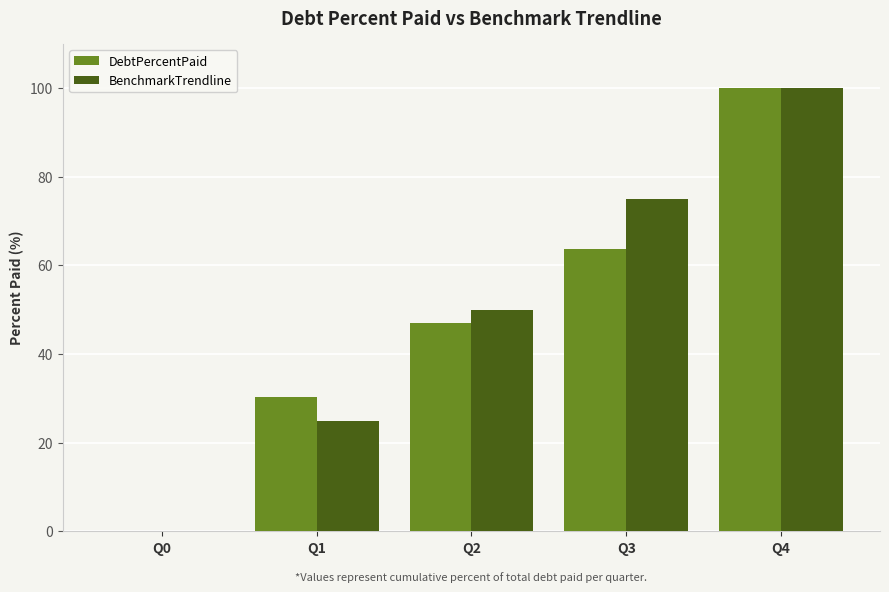

How many values in DebtPercentPaid are above zero?

4